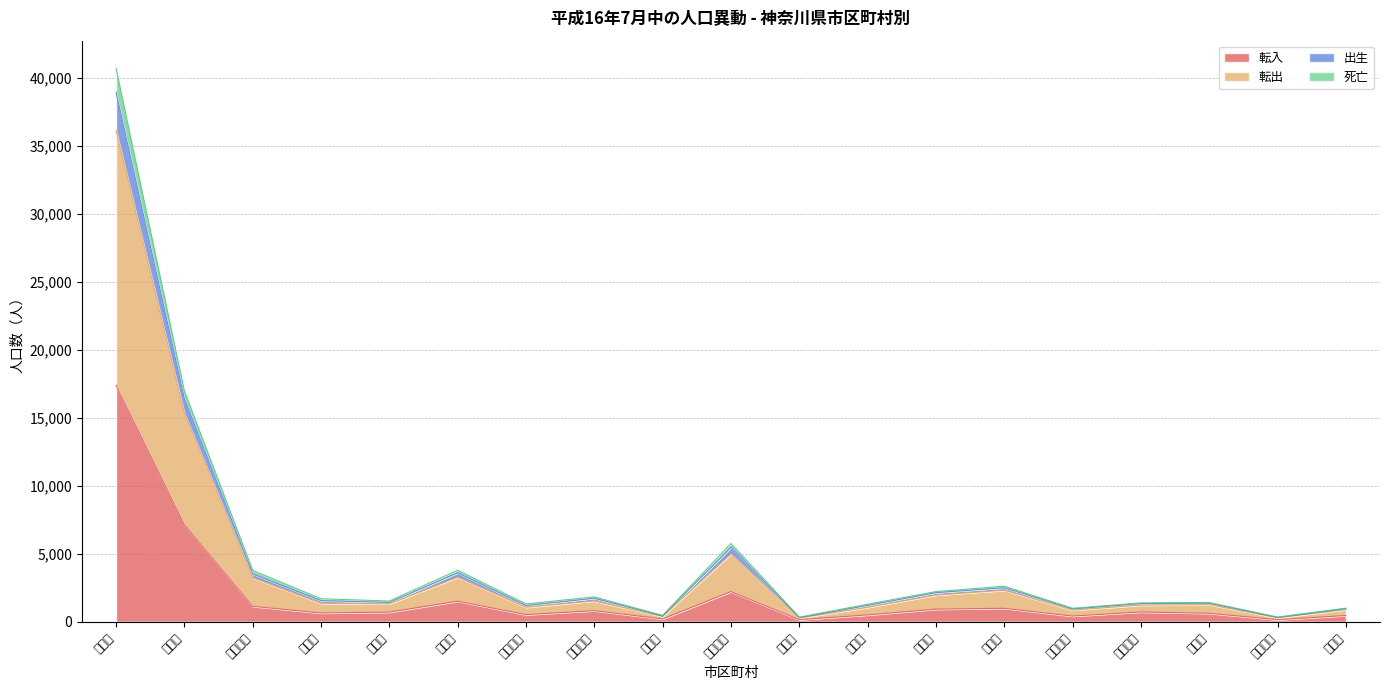

Where is 転入 nearest to the value 8776?

川崎市